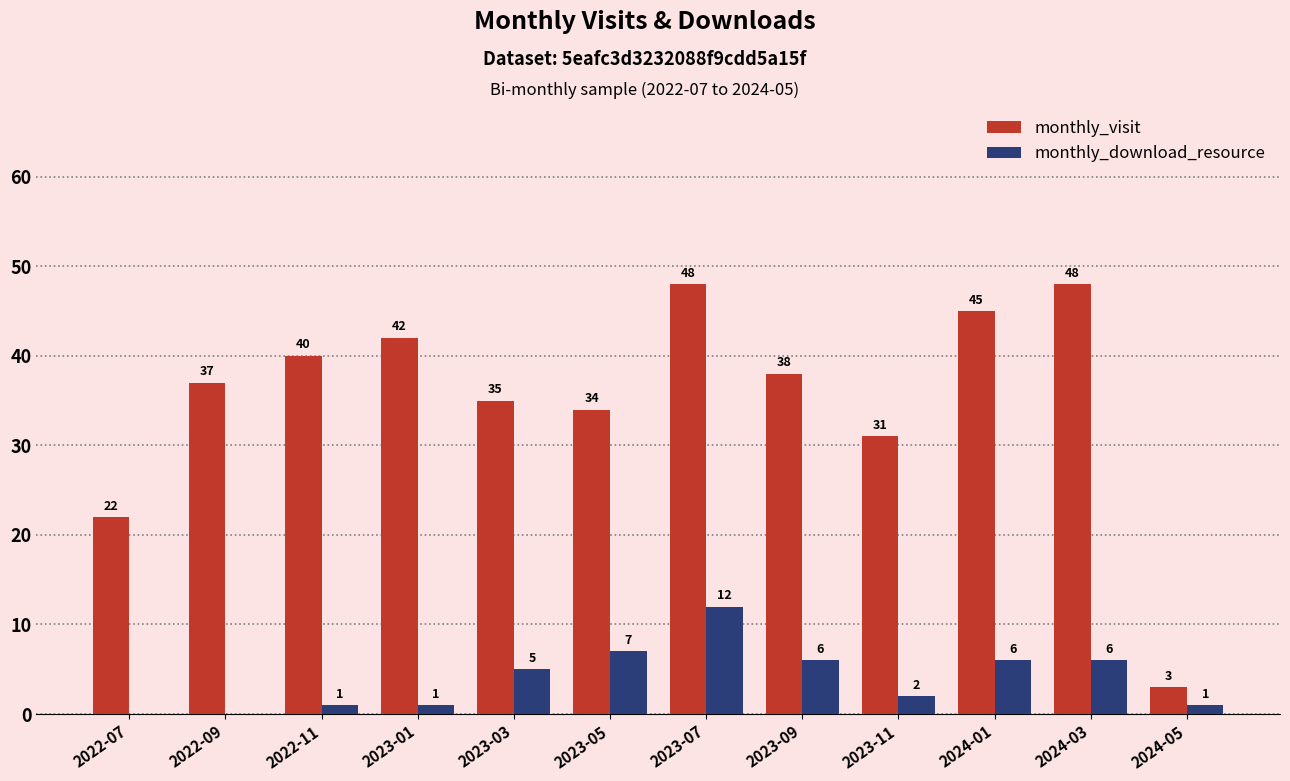

Which series changed the most between 2022-07 and 2023-11?

monthly_visit